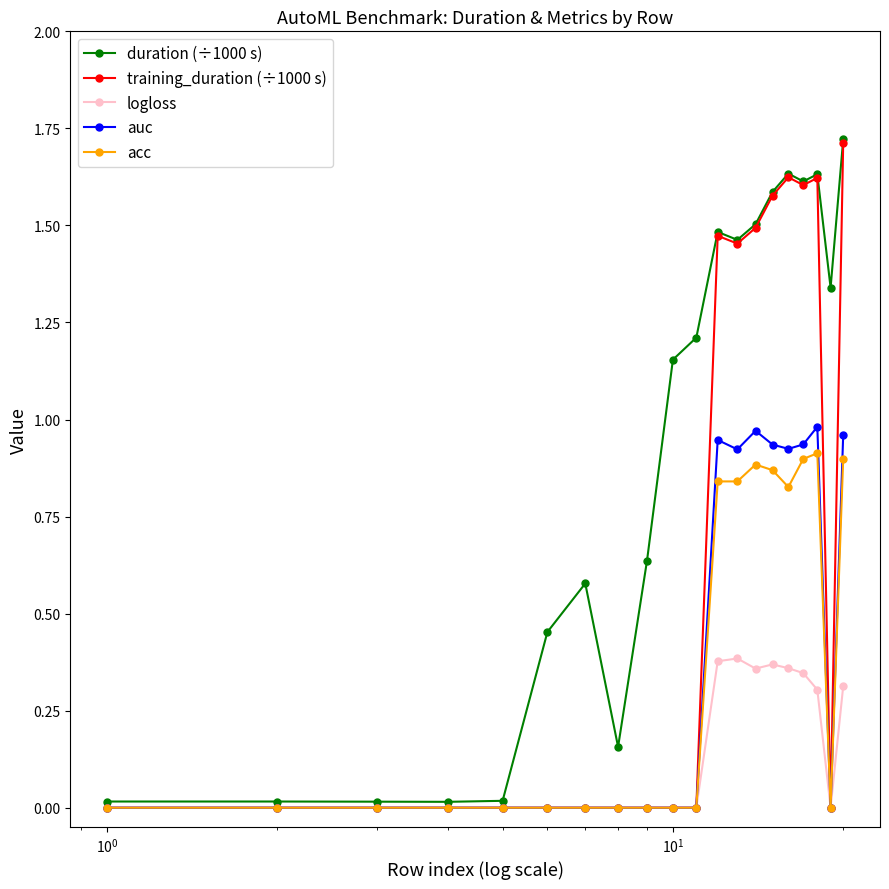

True or false: duration (÷1000 s) has more than 0 points higher than both neighbors.

True